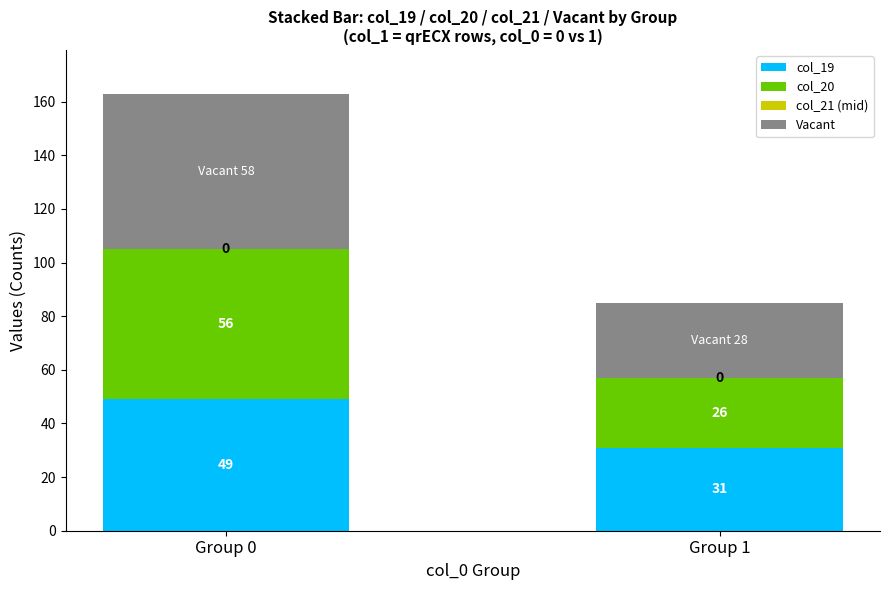

What is the total value across all series at Group 1?

85